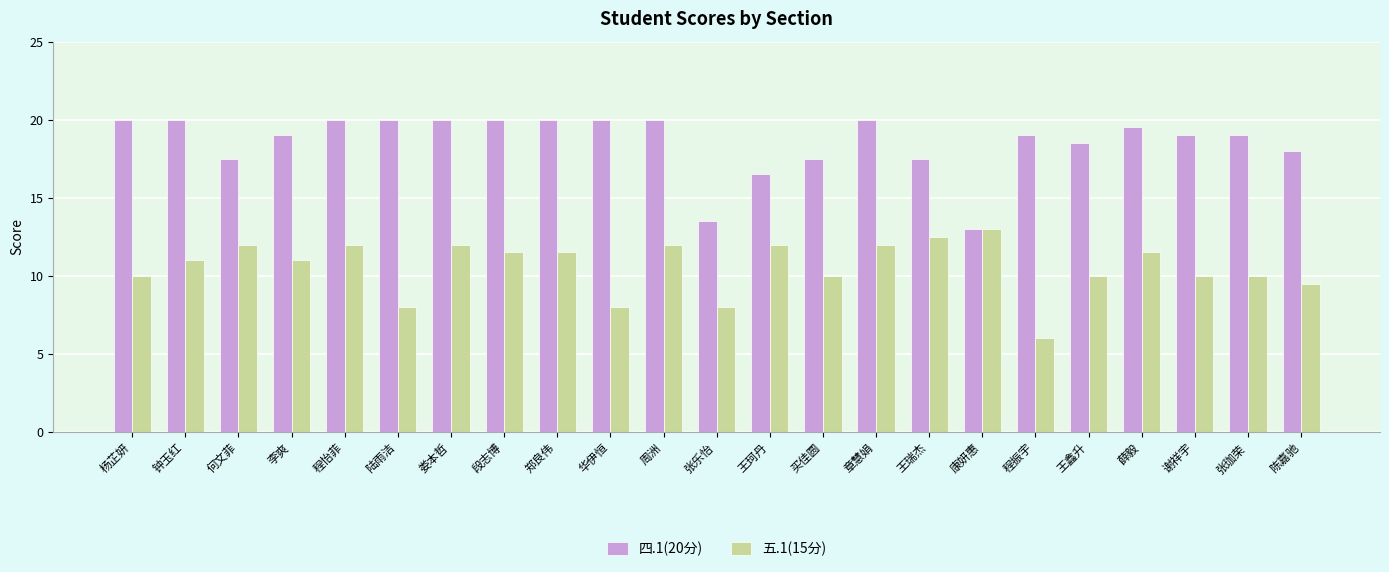

Reading left to right, extract all data points from this chart.

四.1(20分): 杨芷妍=20.0	钟玉红=20.0	何文菲=17.5	李爽=19.0	程怡菲=20.0	陆雨洁=20.0	娄本哲=20.0	段志博=20.0	郑良伟=20.0	华伊恒=20.0	周洲=20.0	张乐怡=13.5	王珂丹=16.5	买佳圆=17.5	章慧娟=20.0	王瑞杰=17.5	康妍惠=13.0	程振宇=19.0	王鑫升=18.5	薛毅=19.5	谢祥宇=19.0	张珈荣=19.0	陈嘉驰=18.0
五.1(15分): 杨芷妍=10.0	钟玉红=11.0	何文菲=12.0	李爽=11.0	程怡菲=12.0	陆雨洁=8.0	娄本哲=12.0	段志博=11.5	郑良伟=11.5	华伊恒=8.0	周洲=12.0	张乐怡=8.0	王珂丹=12.0	买佳圆=10.0	章慧娟=12.0	王瑞杰=12.5	康妍惠=13.0	程振宇=6.0	王鑫升=10.0	薛毅=11.5	谢祥宇=10.0	张珈荣=10.0	陈嘉驰=9.5